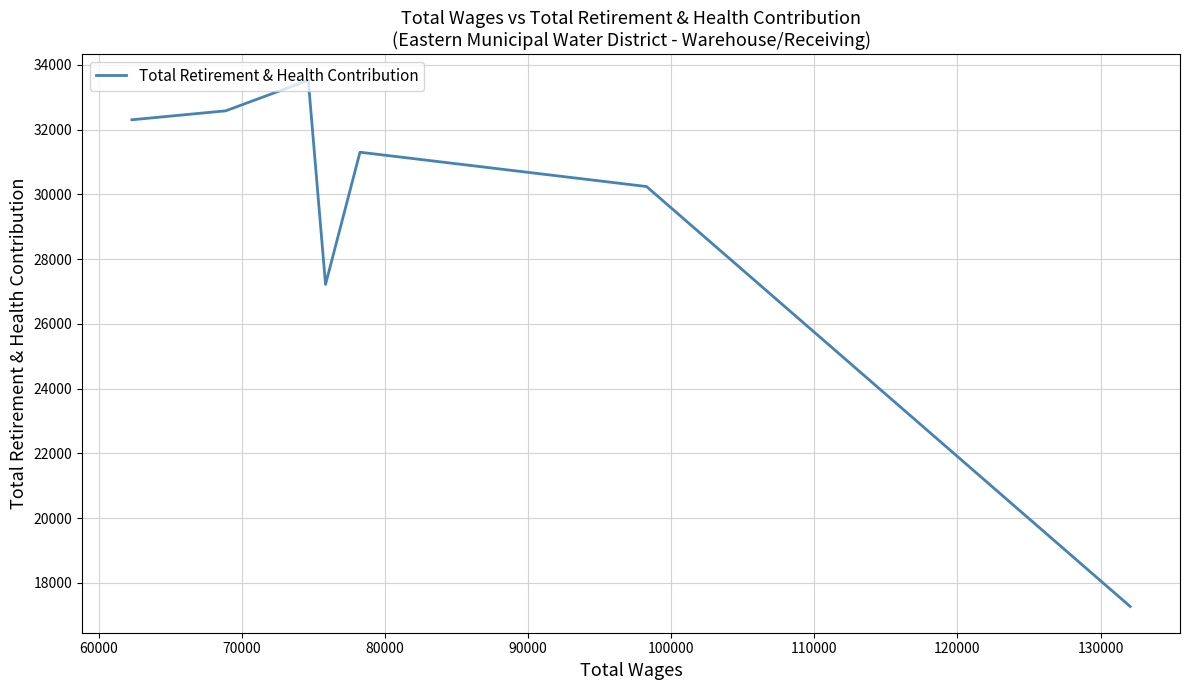

Count the number of categories in the chart.

7